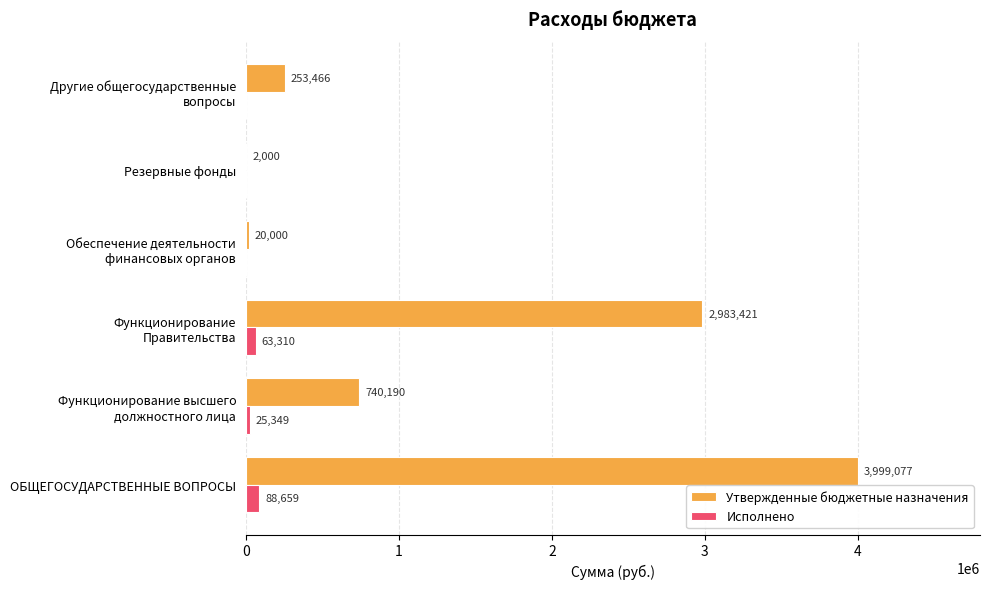

How many categories are shown in the chart?

6